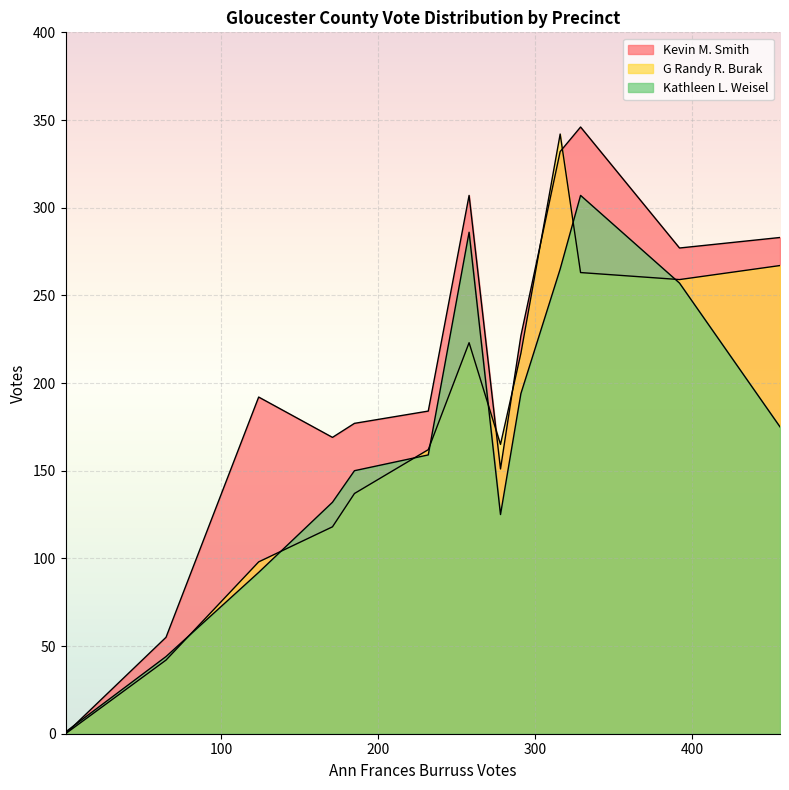

True or false: Kevin M. Smith has a value of 283 at 501-Achilles.

True